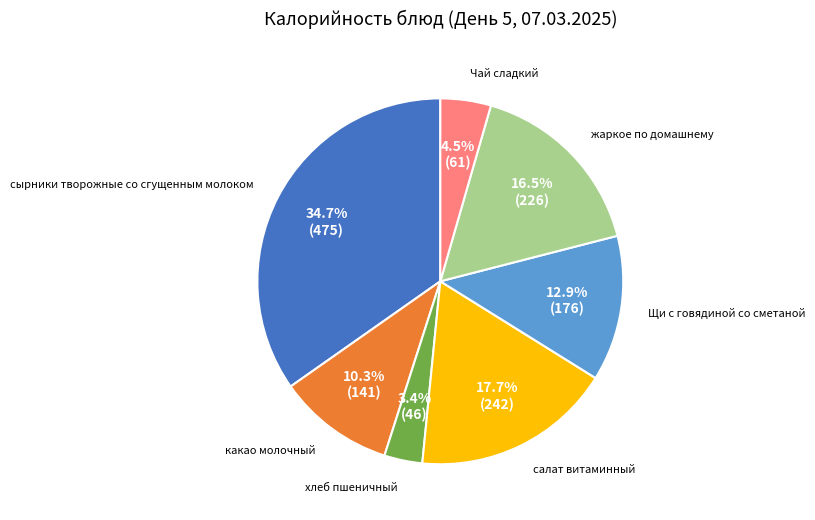

How many slices are in this pie chart?

7